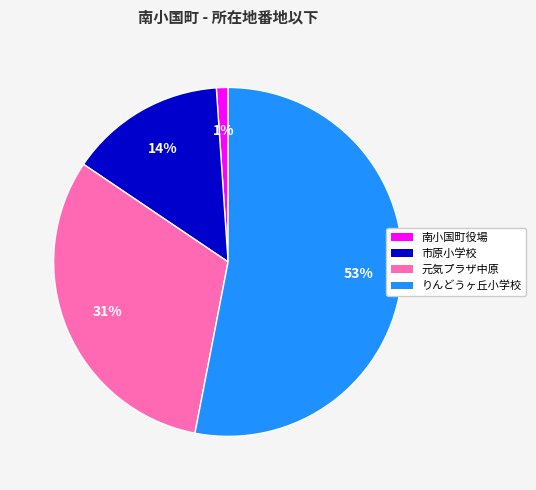

To the nearest percent, what is the average slice percentage?

25%